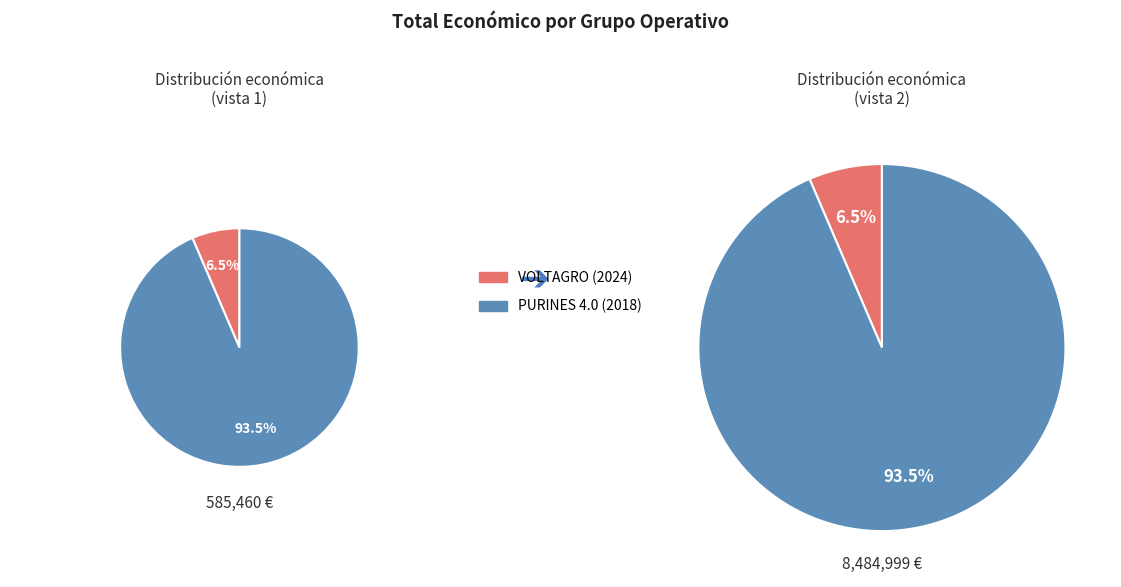

To the nearest percent, what is the difference between the PURINES 4.0 (2018) and VOLTAGRO (2024) slice percentages?

87%